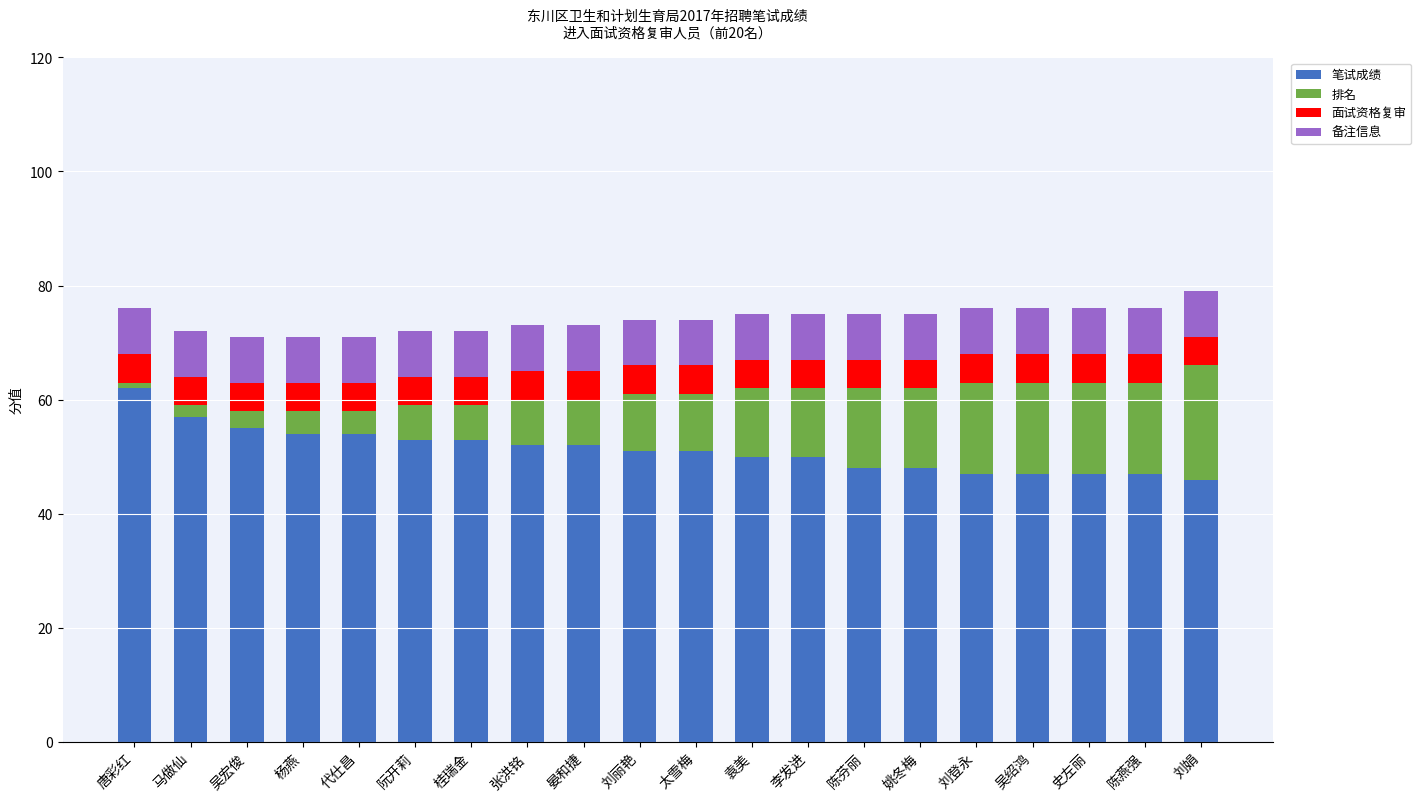

What is the average value of the 笔试成绩 series?

51